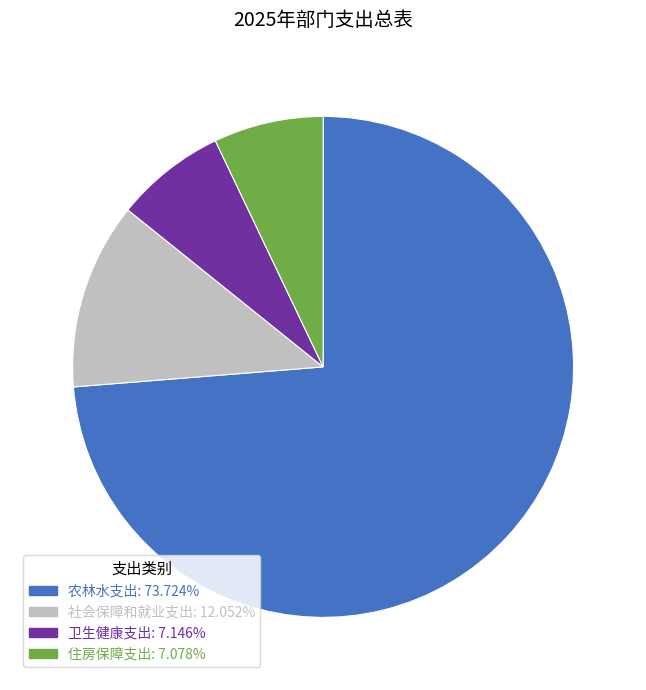

What is the ratio of the value at 农林水支出 to the value at 卫生健康支出?

10.3